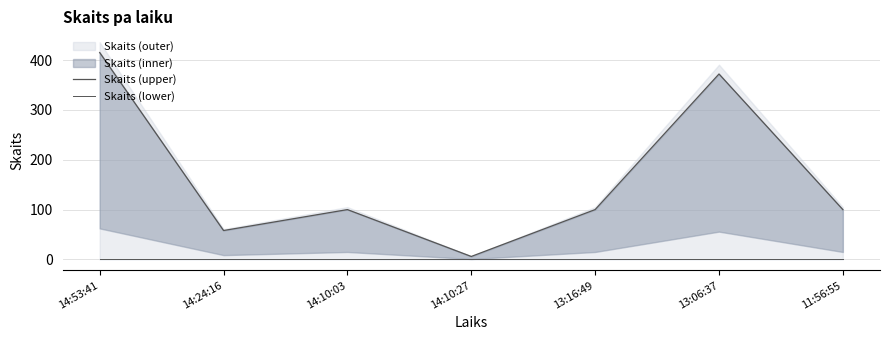

At which label is Skaits (lower) closest to 0?

14:53:41